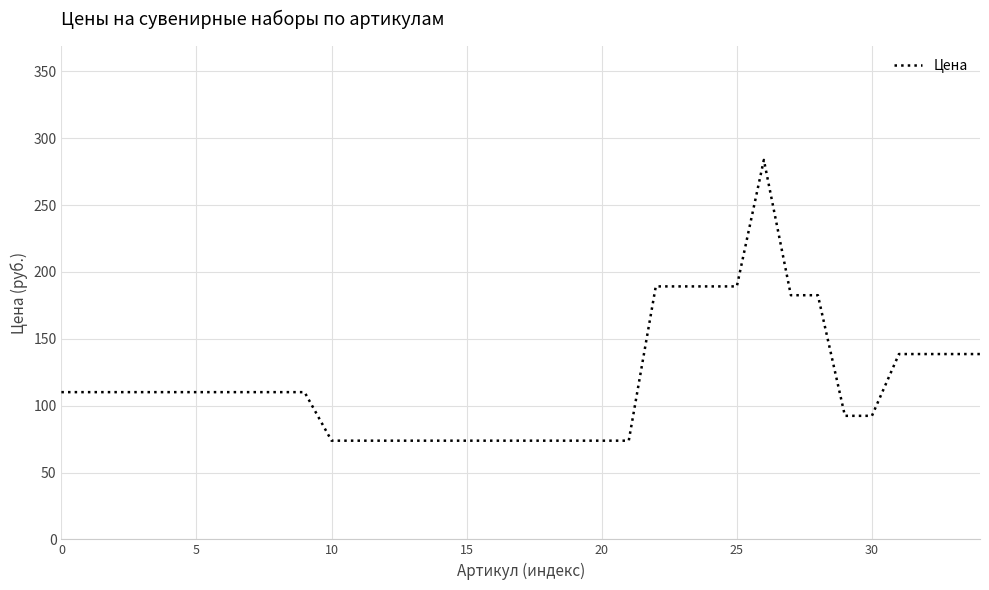

What is the average value?

118.1